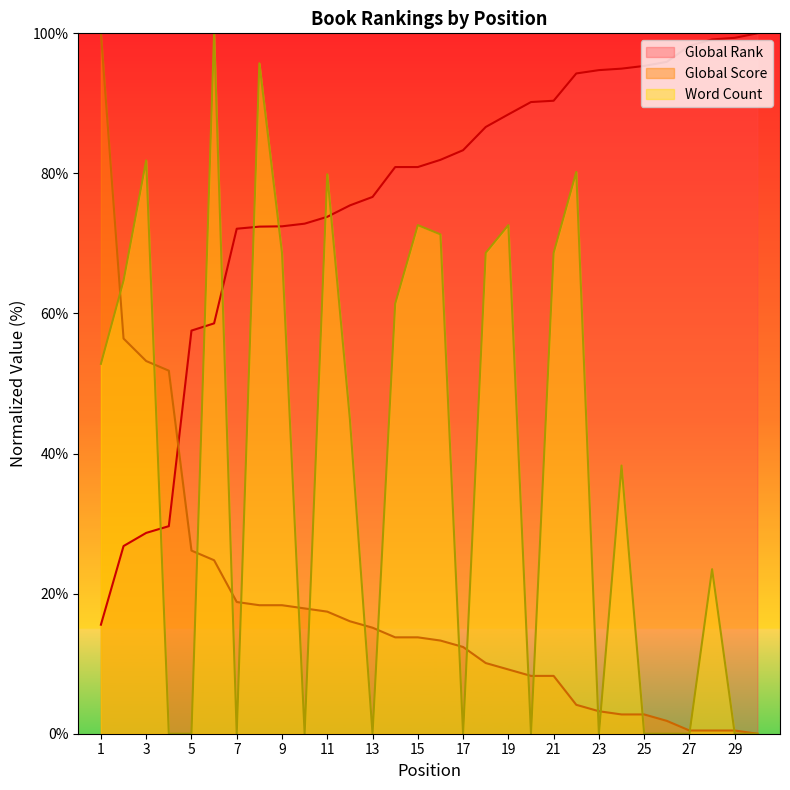

Which has a higher value, 3 or 7?

7